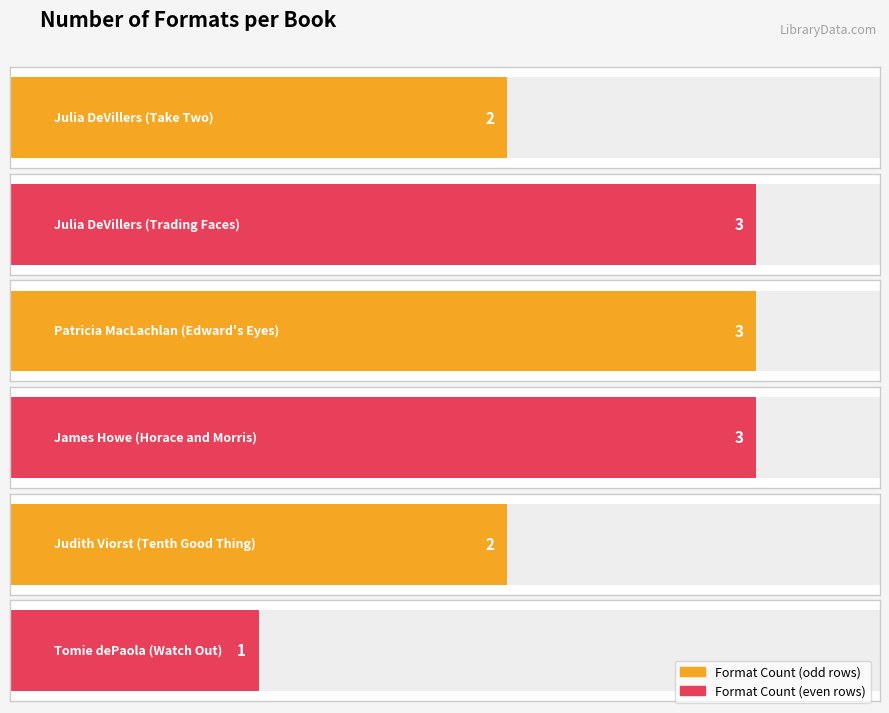

Are the bars horizontal?

Yes